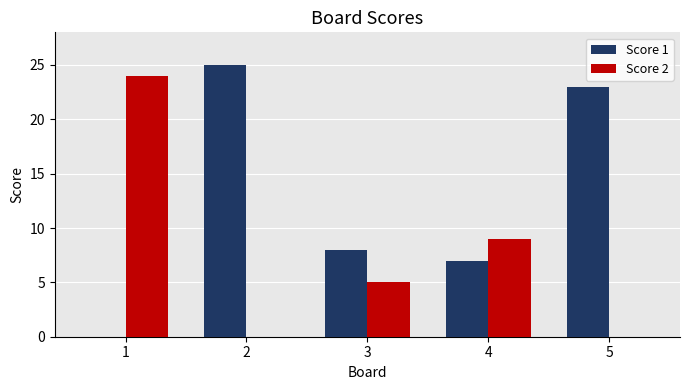

Reading right to left, transcribe all the data shown in this chart.

Score 1: 23	7	8	25	0
Score 2: 0	9	5	0	24